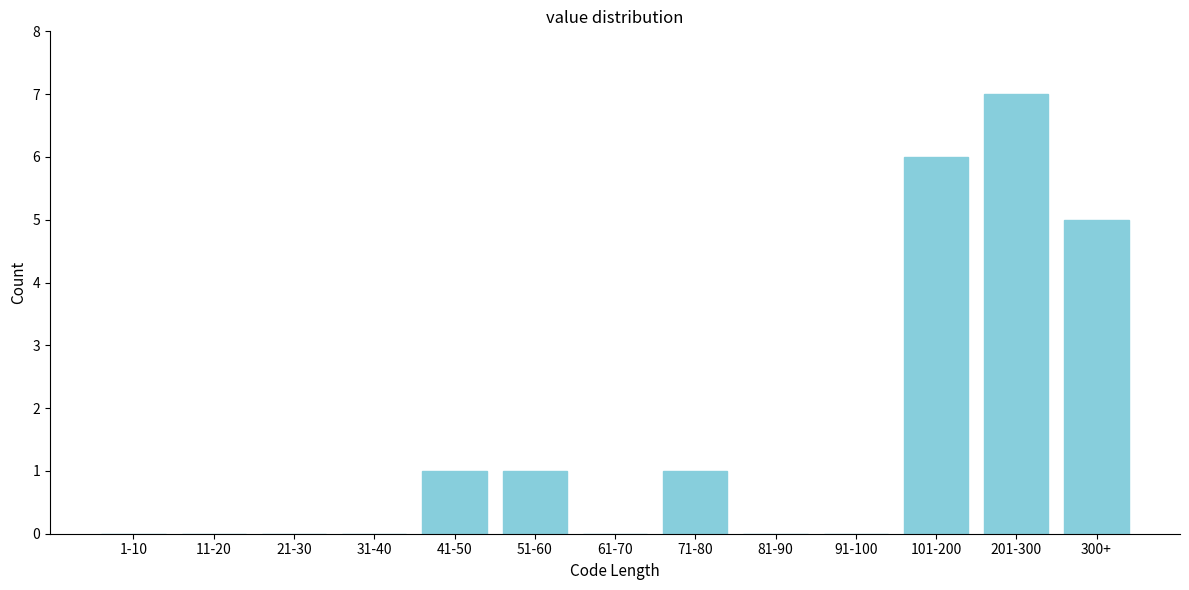

Reading left to right, extract all data points from this chart.

1-10=0	11-20=0	21-30=0	31-40=0	41-50=1	51-60=1	61-70=0	71-80=1	81-90=0	91-100=0	101-200=6	201-300=7	300+=5